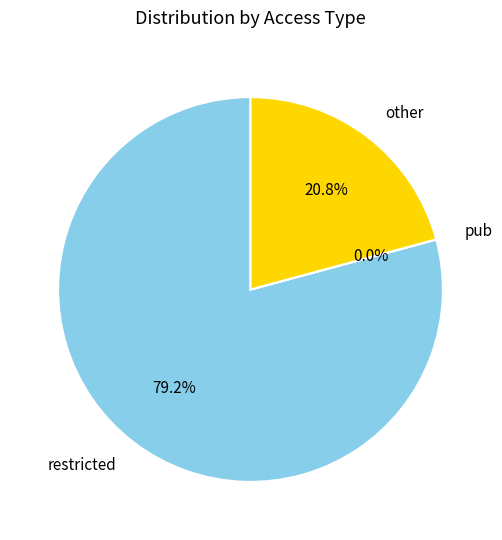

Is there a majority slice in this chart?

Yes